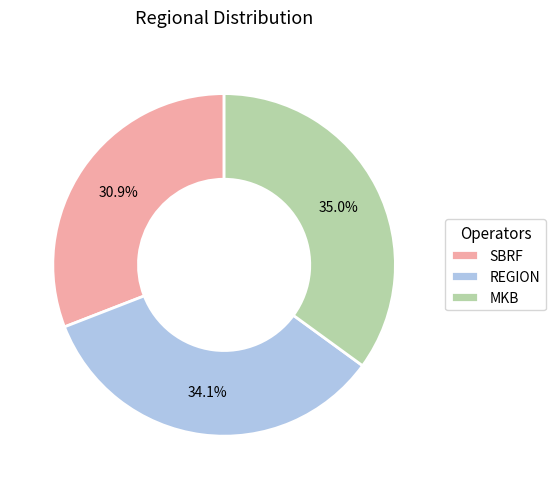

How many slices are in this pie chart?

3